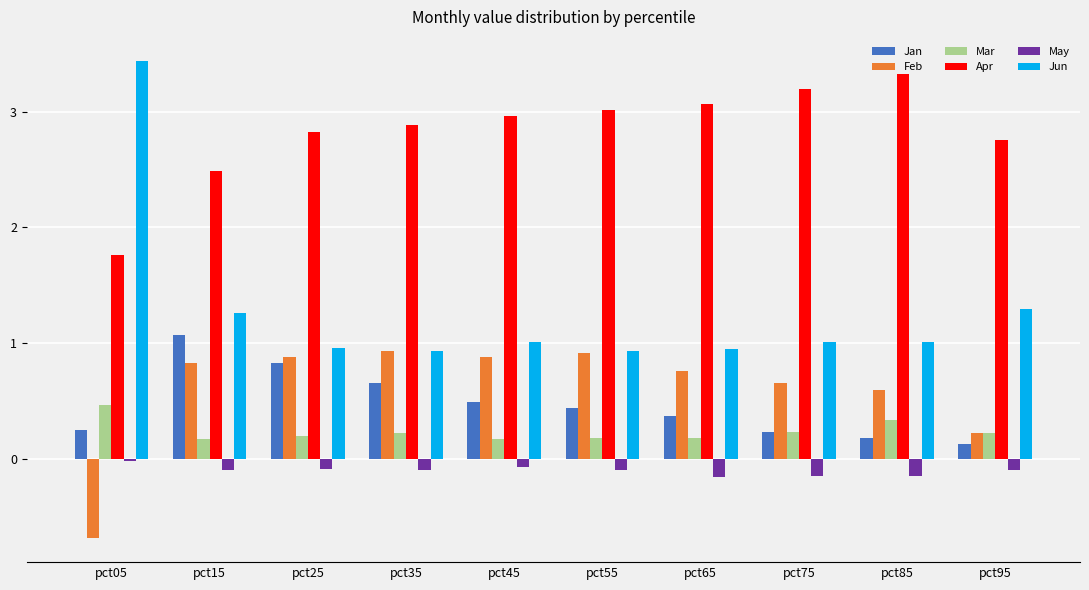

What is the highest value of the Mar series?

0.5